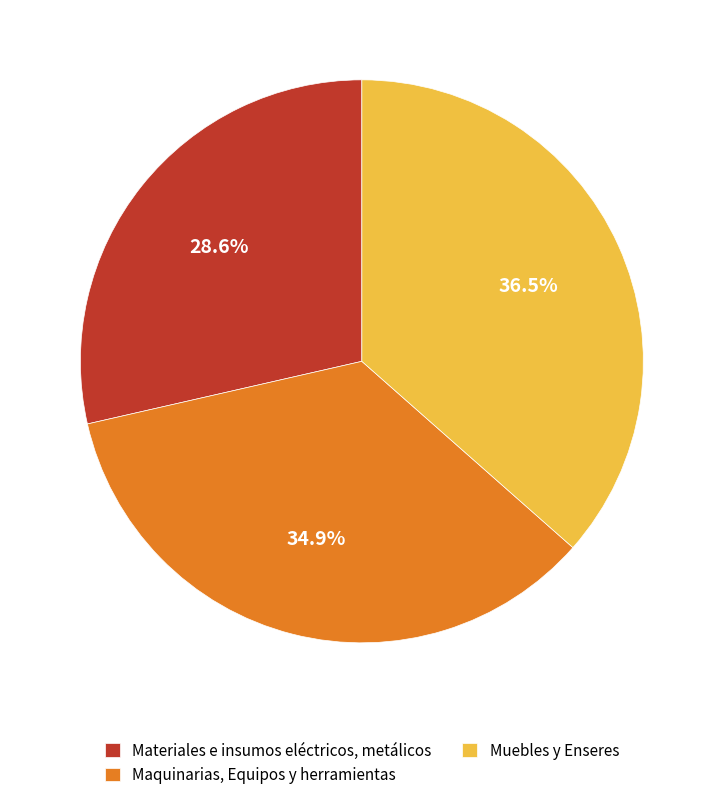

How many slices are in this pie chart?

3